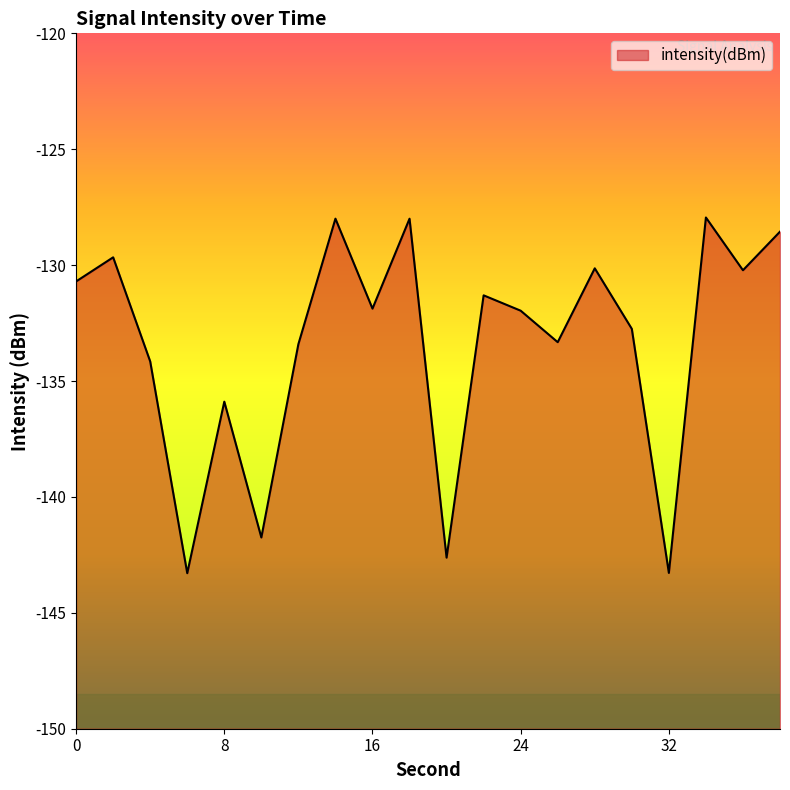

List the labels in order of value, largest first.

34, 14, 18, 38, 2, 28, 36, 0, 22, 16, 24, 30, 26, 12, 4, 8, 10, 20, 32, 6